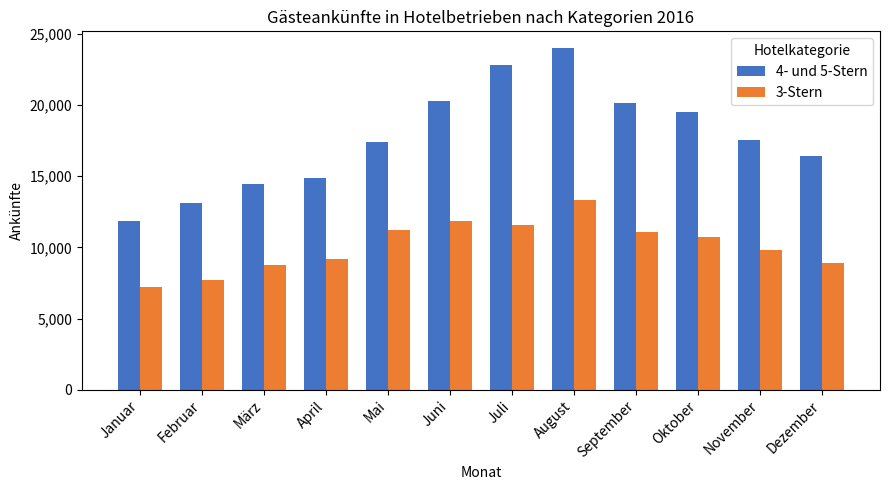

How many data points in 4- und 5-Stern are less than 17540?

6